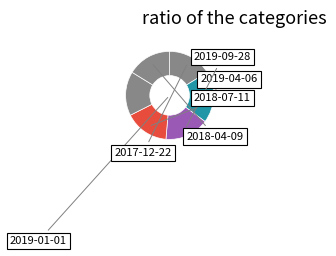

To the nearest percent, what is the average slice percentage?

17%